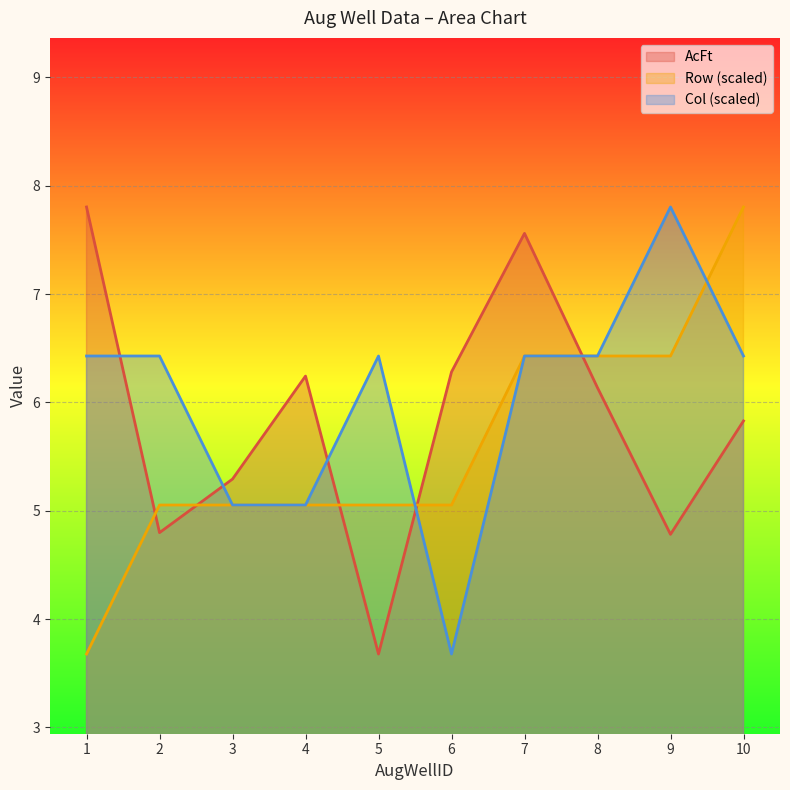

What are all the series names shown in the legend?

AcFt, Row (scaled), Col (scaled)